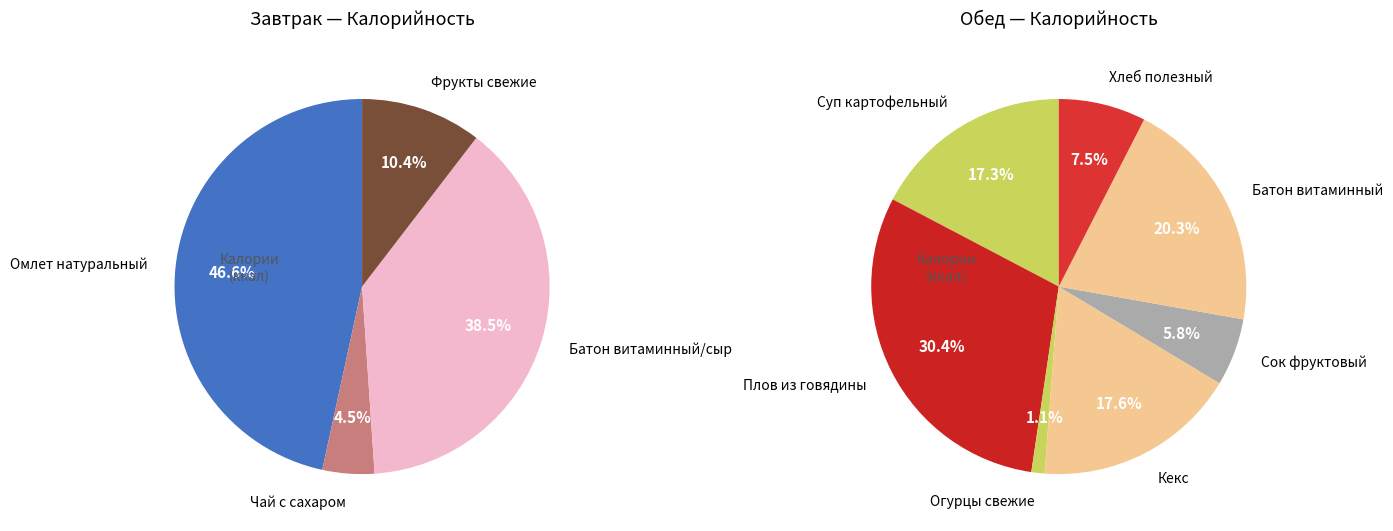

How many slices are in this pie chart?

11